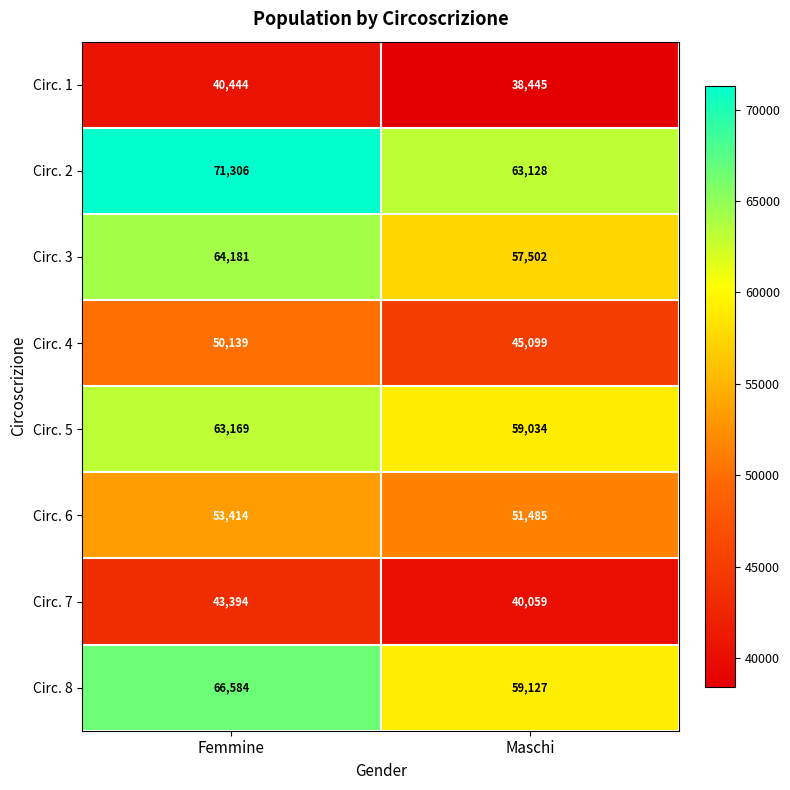

What is the sum of the Circ. 8 values at Femmine and Maschi?

125711